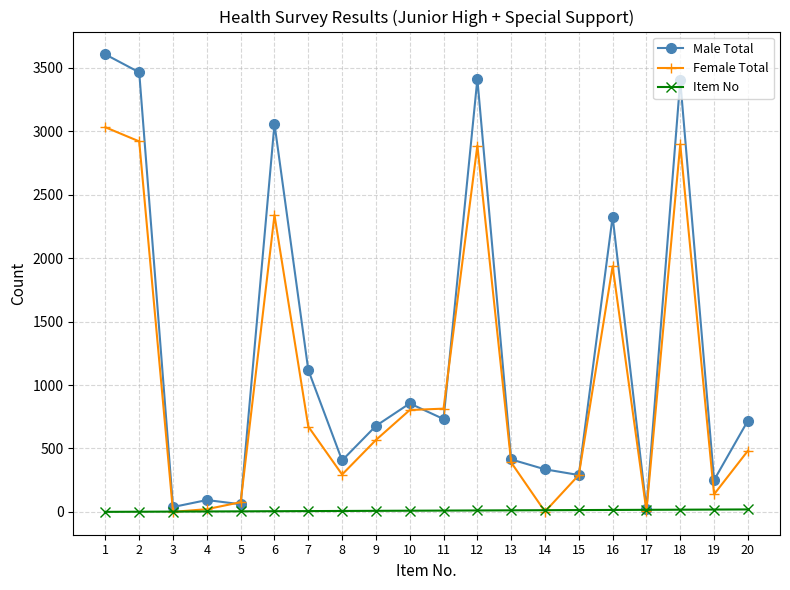

Which series has the largest total across all categories?

Male Total